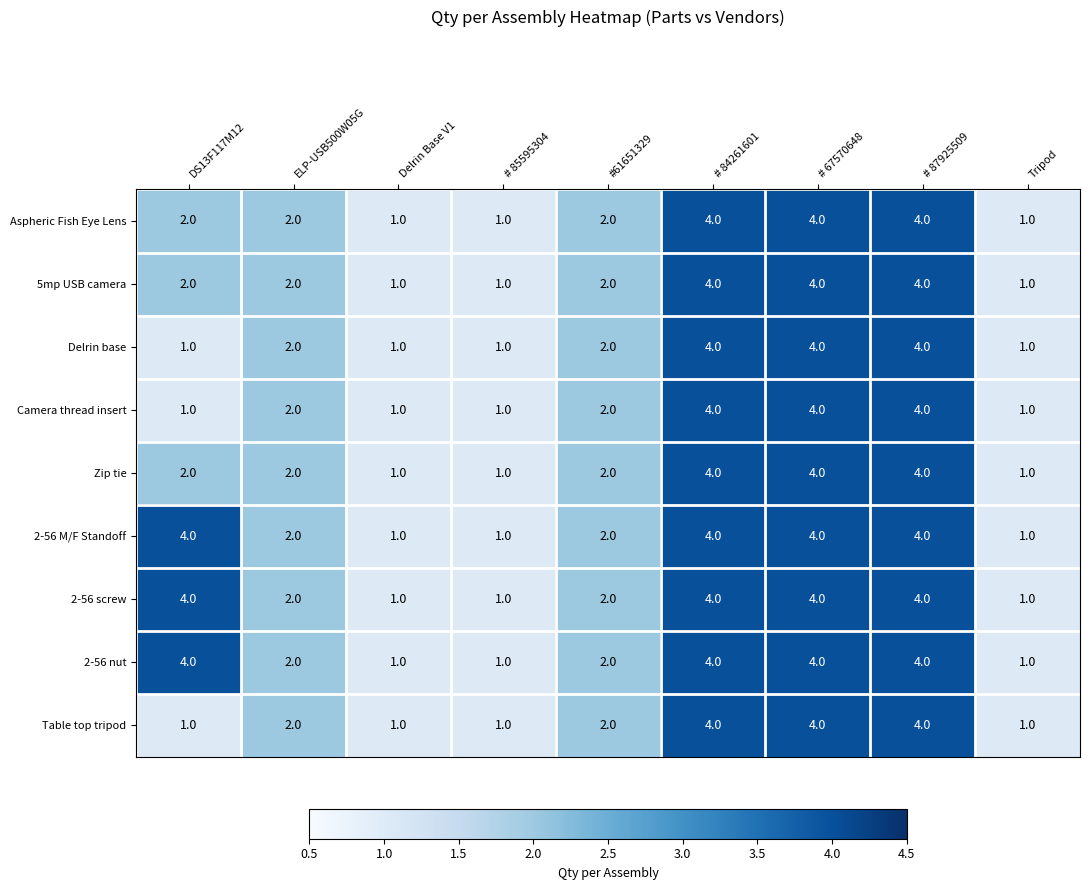

How many values in the Aspheric Fish Eye Lens series are below 2?

3